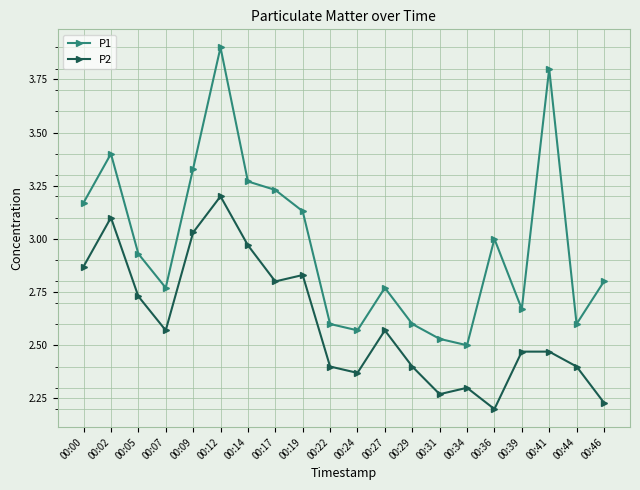

Which category has the highest value across all series?

00:12